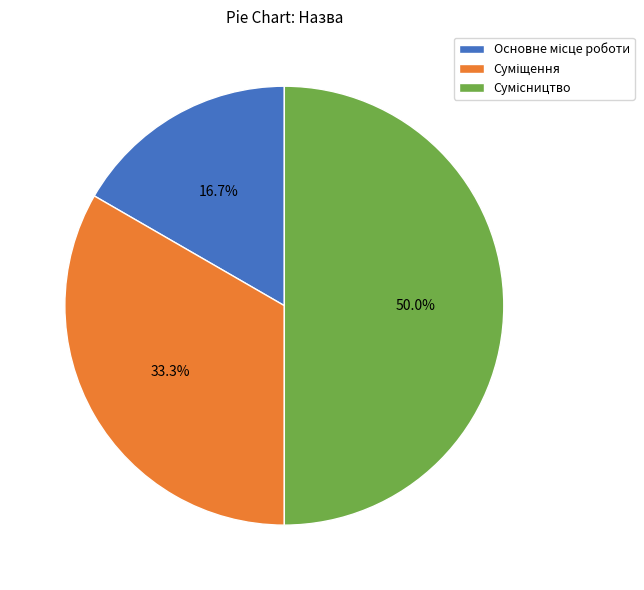

To the nearest percent, what is the average slice percentage?

33%